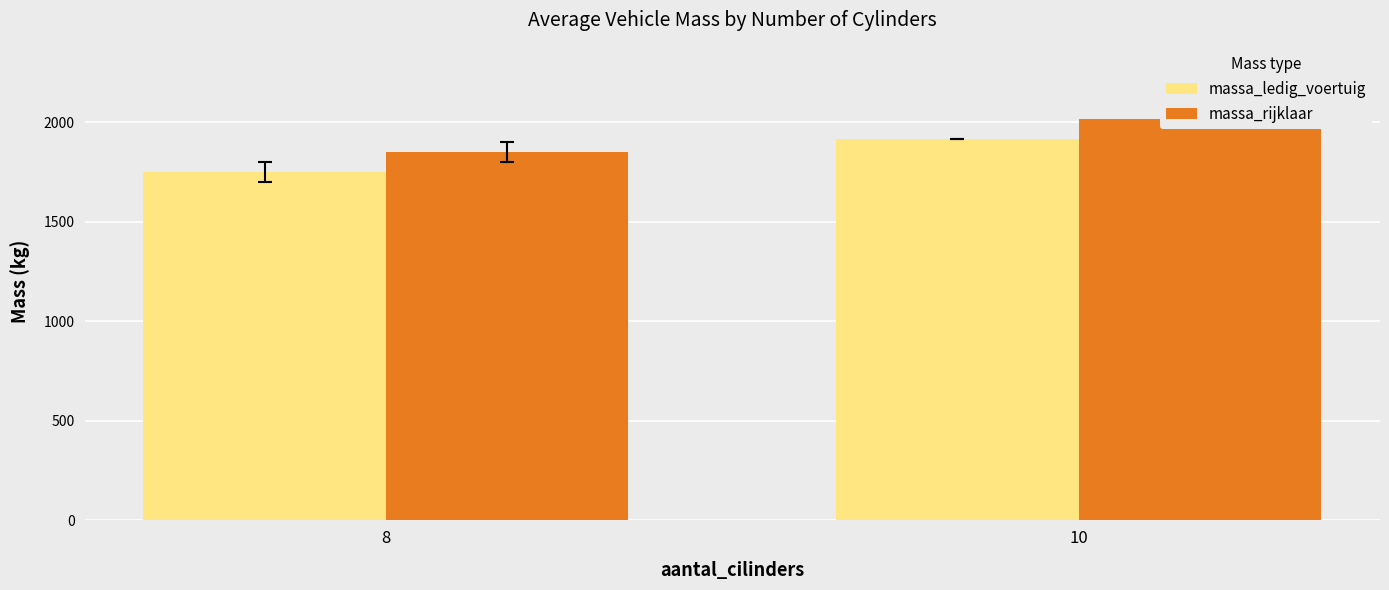

The massa_rijklaar series shows 2716 at 10. True or false?

False